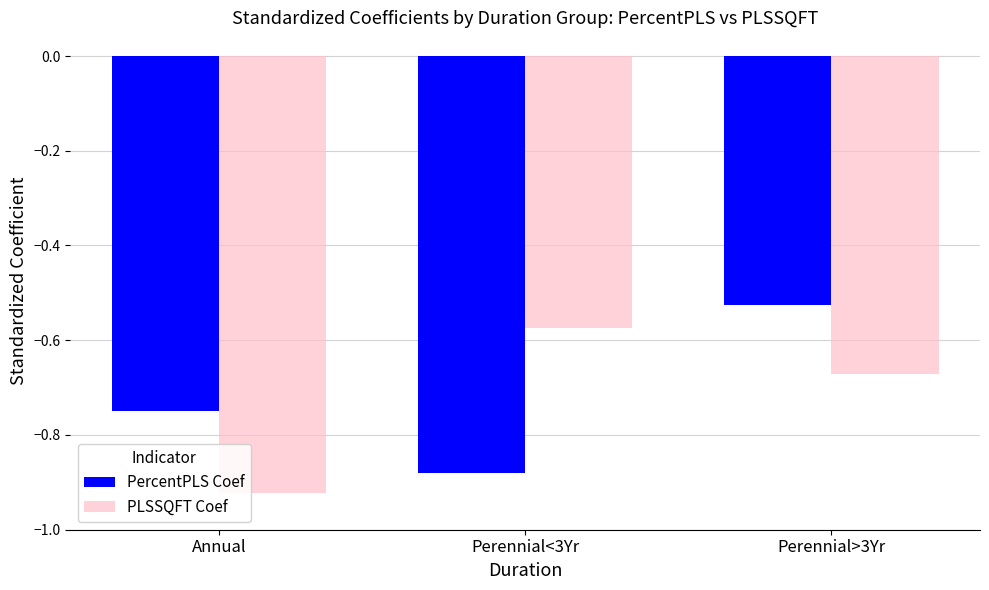

The value of PercentPLS Coef at Perennial>3Yr is -0.3. True or false?

False